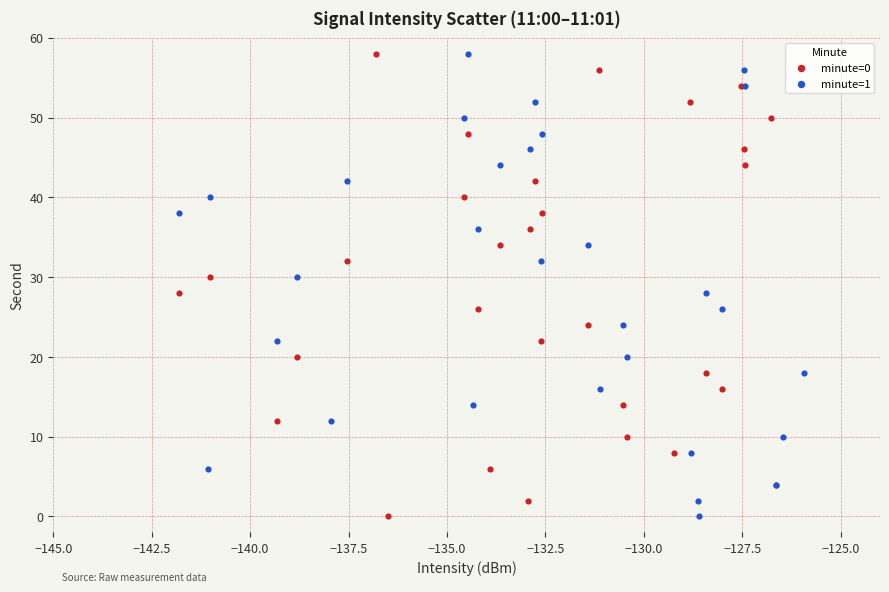

What are all the series names shown in the legend?

minute=0, minute=1